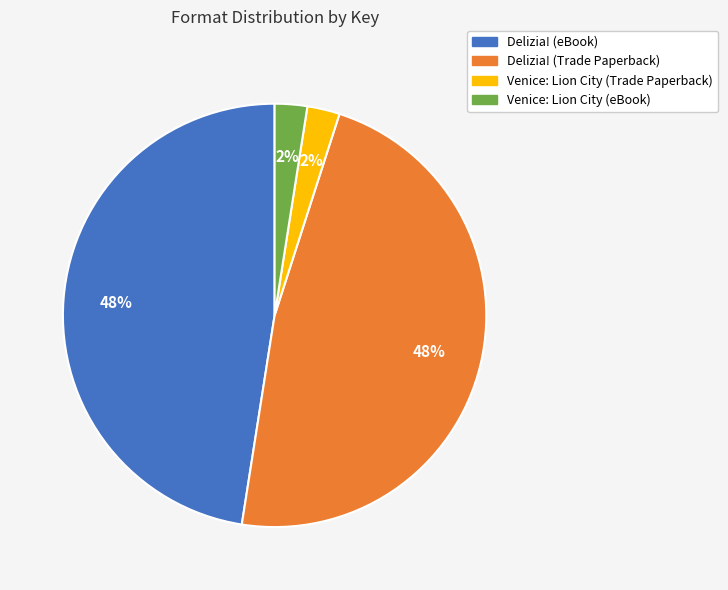

Does Delizia! (Trade Paperback) account for over 50% of the chart?

No